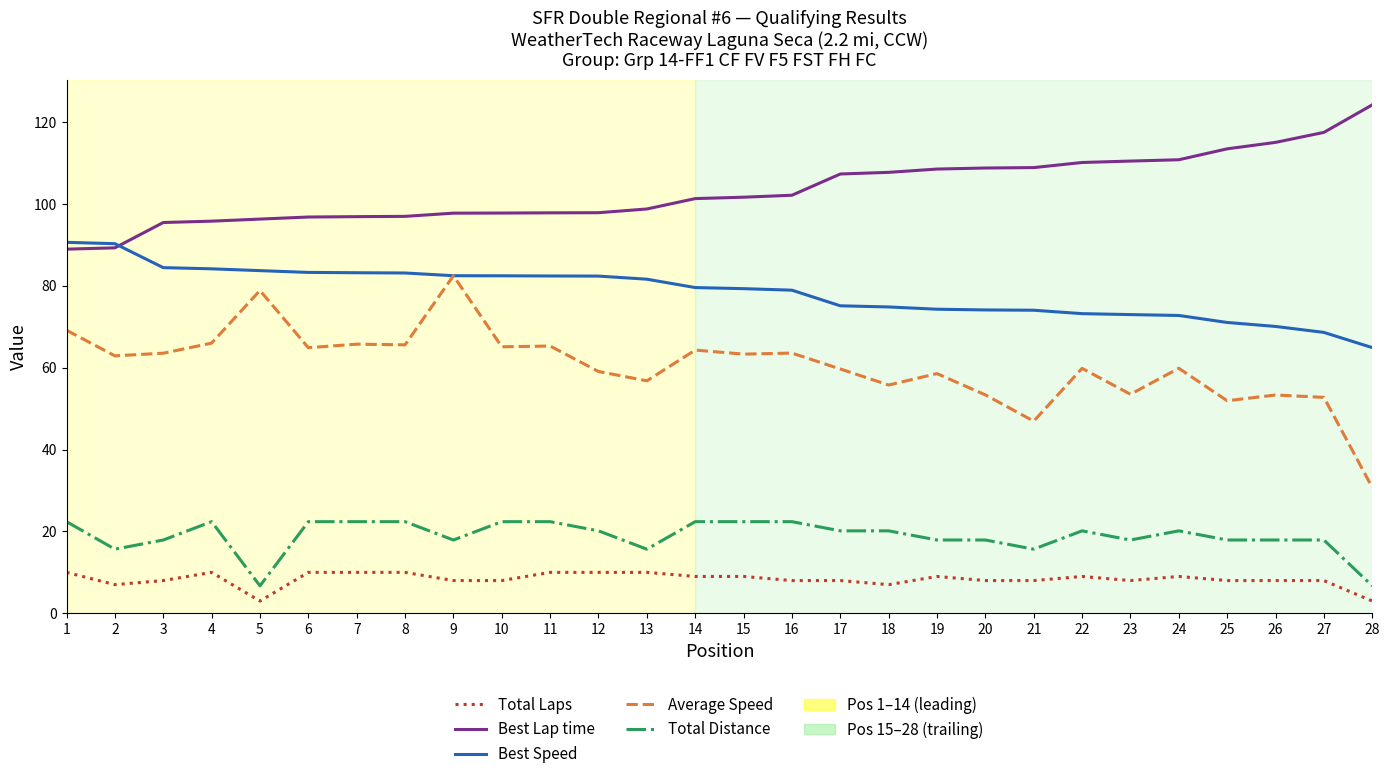

What is the difference between the highest and lowest values at 14?

92.3